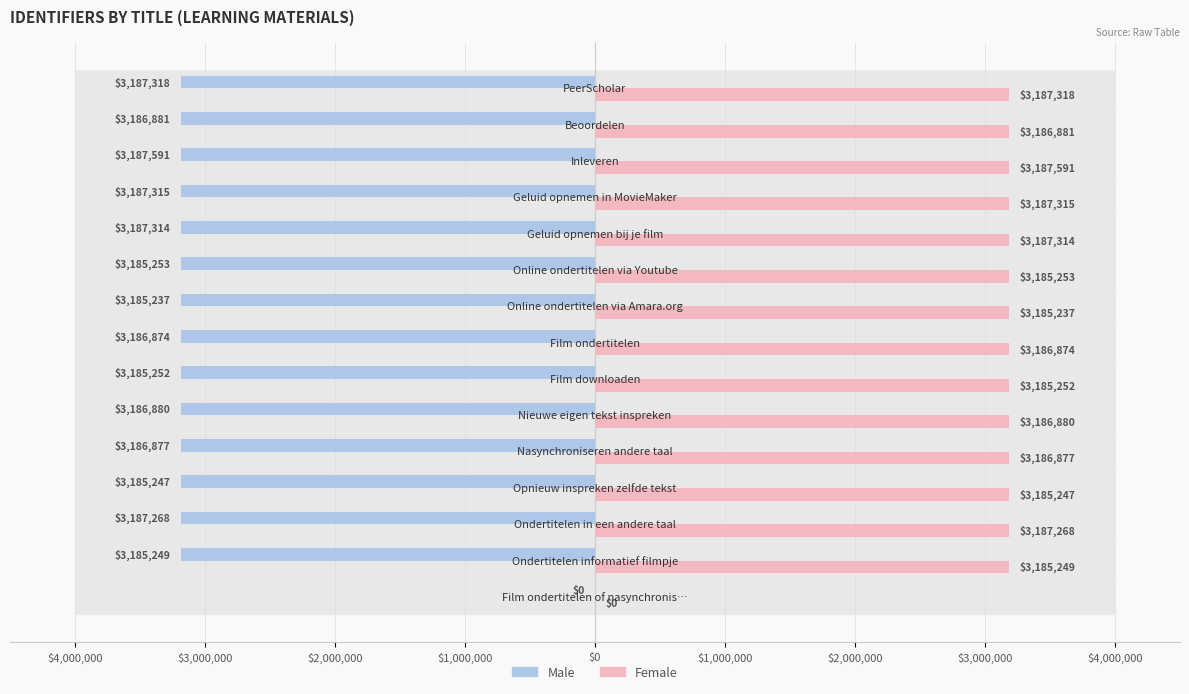

What are all the series names shown in the legend?

Male, Female